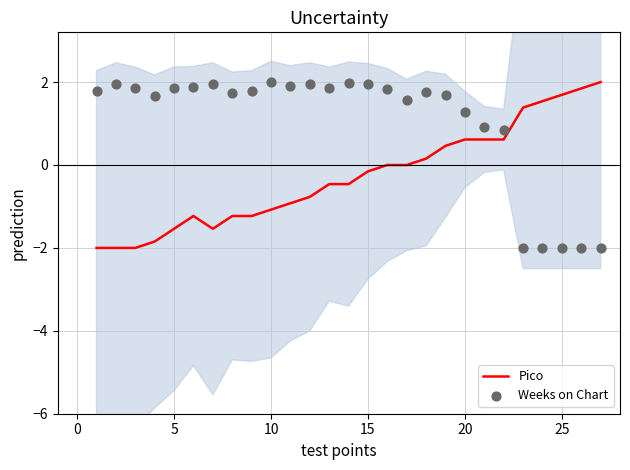

Is it true that Pico equals -0.4 at 5?

False